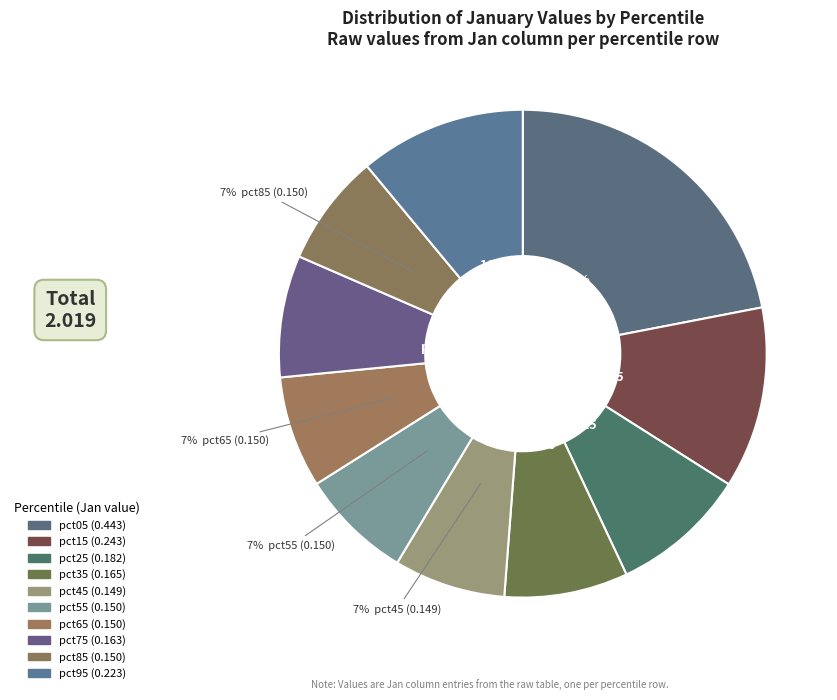

What percentage is the pct55 slice, to the nearest percent?

7%